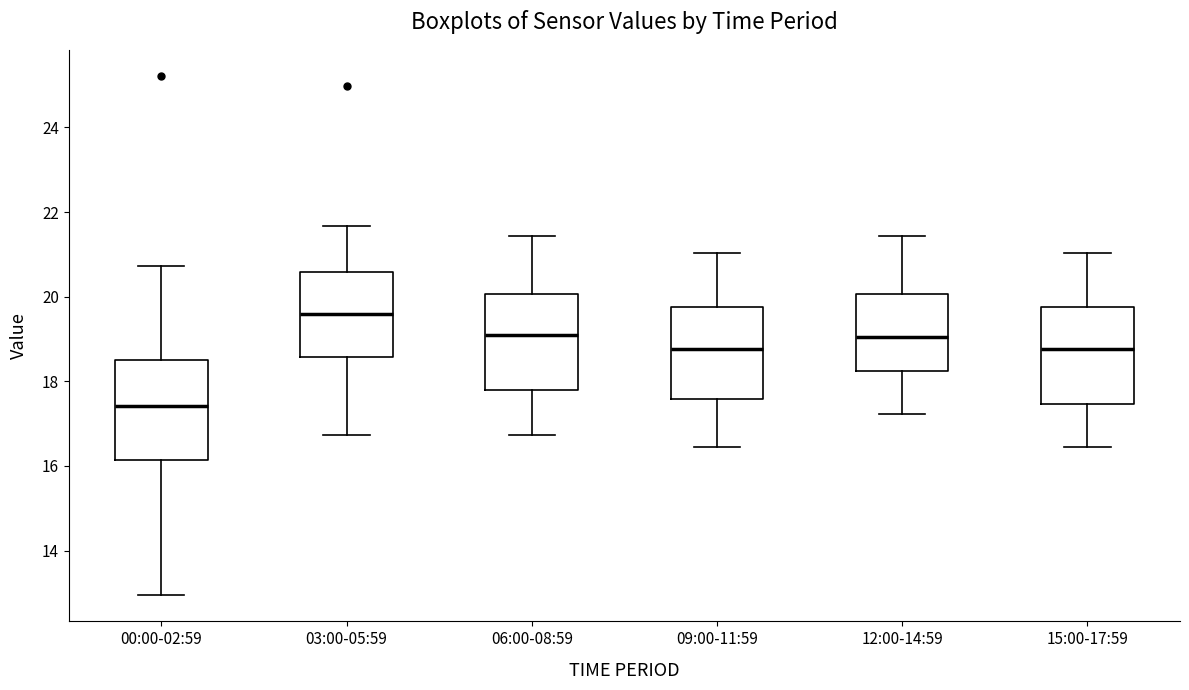

Reading left to right, read every box against the y-axis: the position of its median line, the range the box covers, and the ends of its whiskers. The values are not printed on the chart, so give them approximately, as read against the axis.

00:00-02:59: median 17.4, box 16.2 to 18.6, whiskers 13.0 to 20.8
03:00-05:59: median 19.6, box 18.6 to 20.6, whiskers 16.8 to 21.6
06:00-08:59: median 19.0, box 17.8 to 20.0, whiskers 16.8 to 21.4
09:00-11:59: median 18.8, box 17.6 to 19.8, whiskers 16.4 to 21.0
12:00-14:59: median 19.0, box 18.2 to 20.0, whiskers 17.2 to 21.4
15:00-17:59: median 18.8, box 17.4 to 19.8, whiskers 16.4 to 21.0